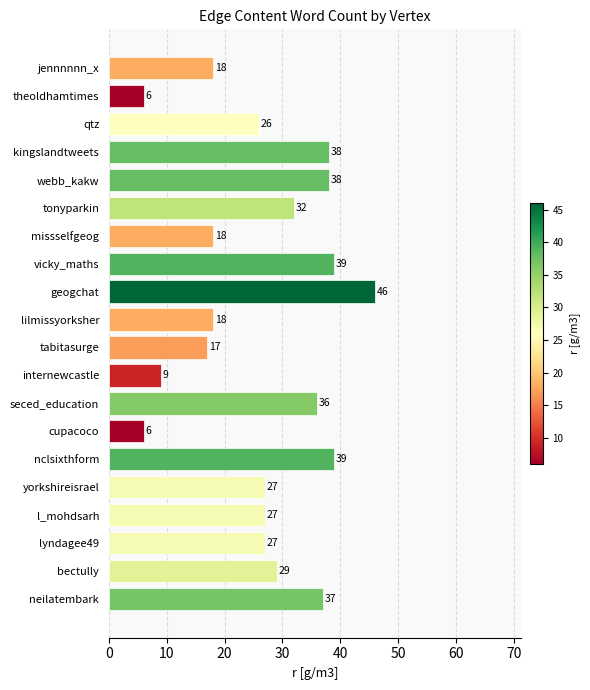

How many values are below 27?

8